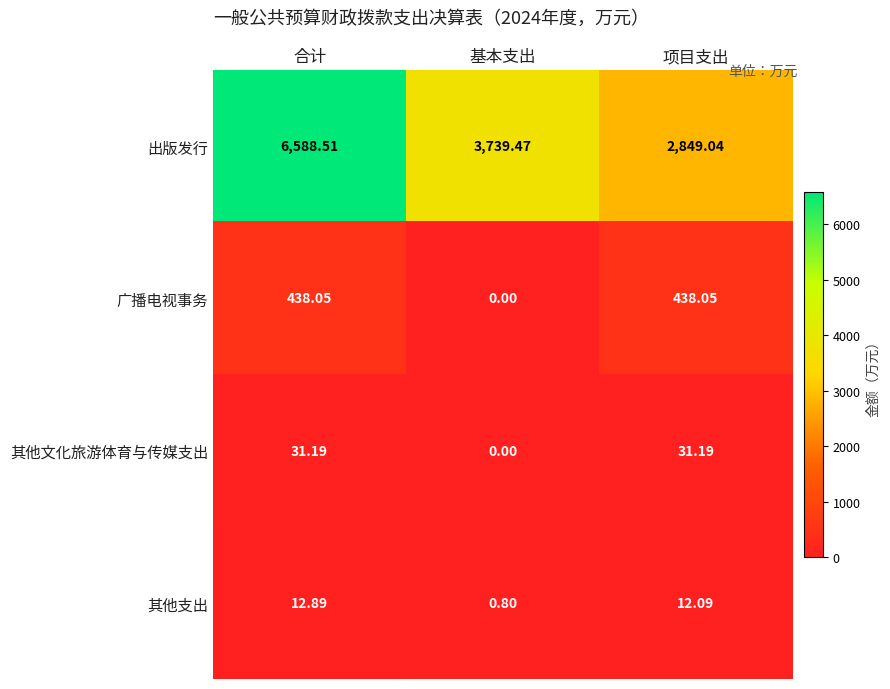

Which series has the largest total across all categories?

出版发行